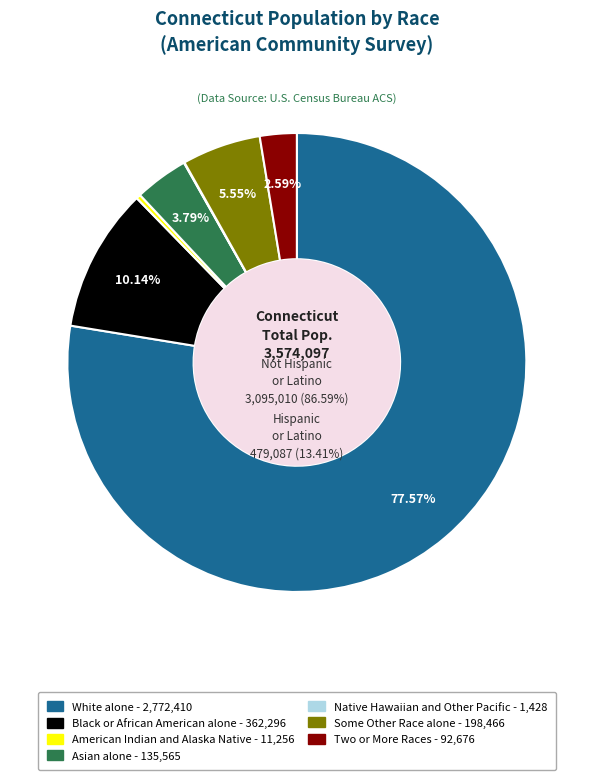

To the nearest percent, what percentage of the pie is White alone?

78%